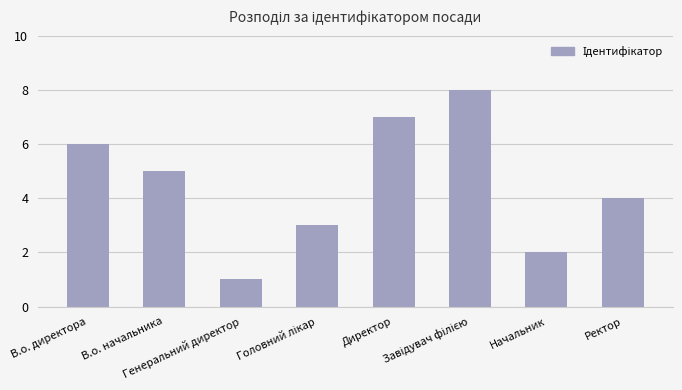

What is the difference between the maximum and minimum values?

7